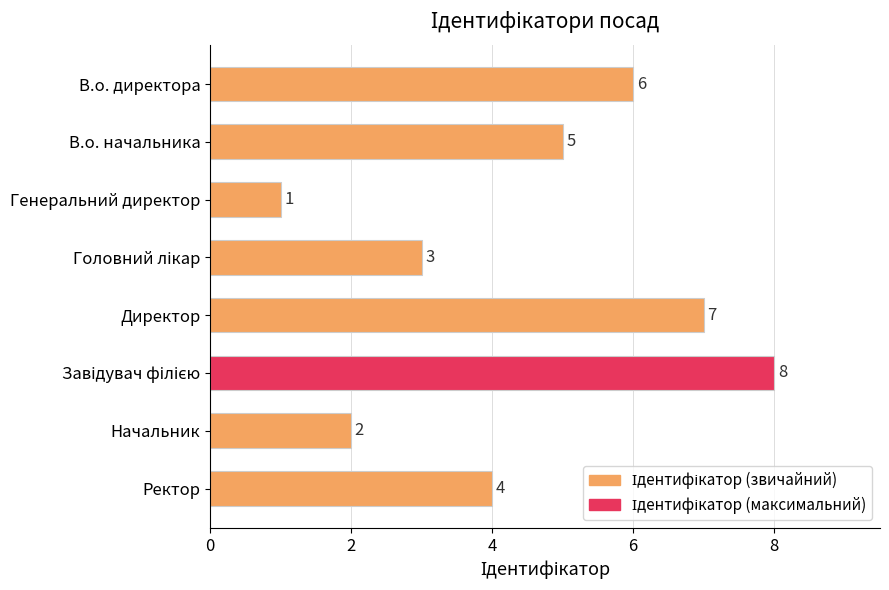

The value at В.о. директора is 6. True or false?

True